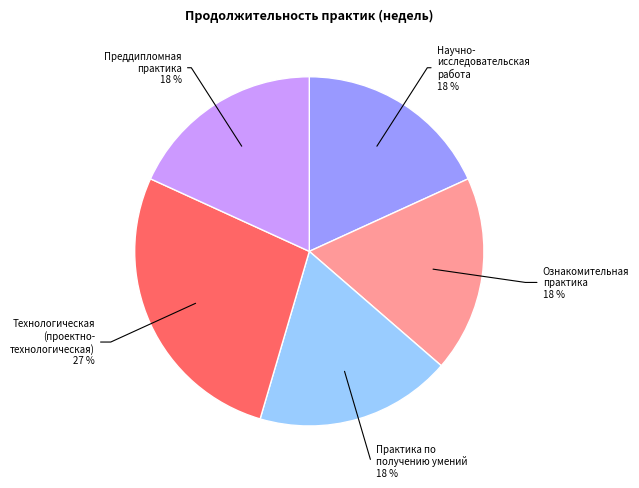

Is there a majority slice in this chart?

No